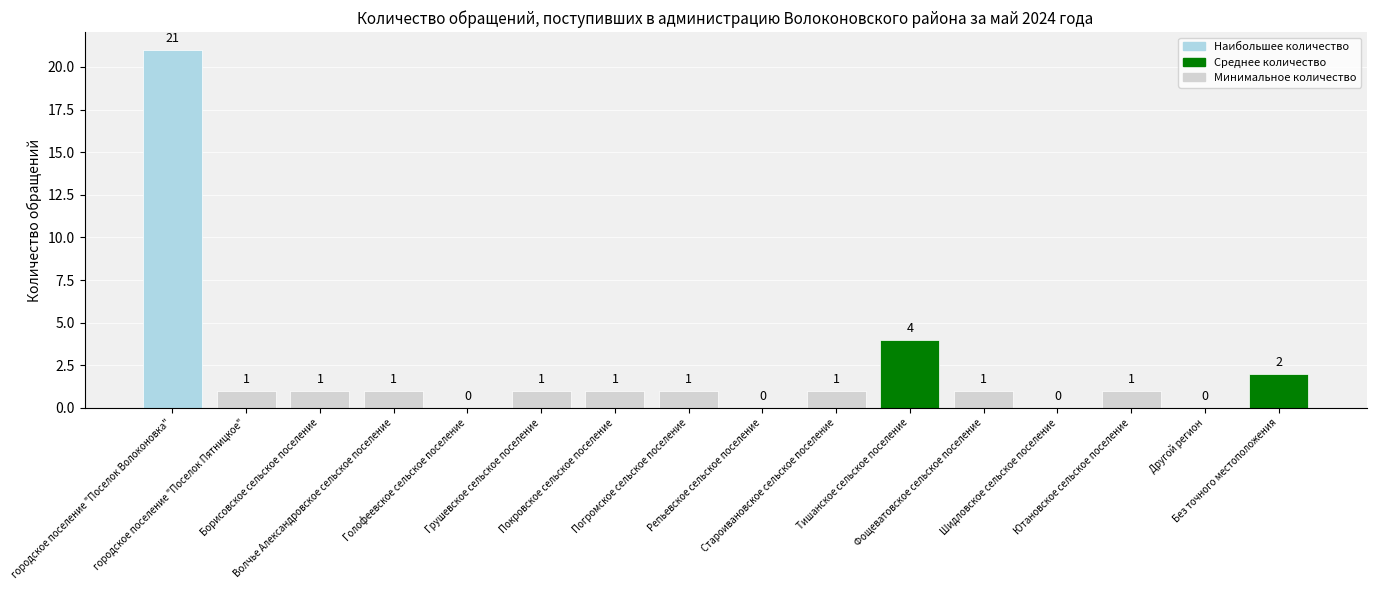

Does the chart contain stacked bars?

No